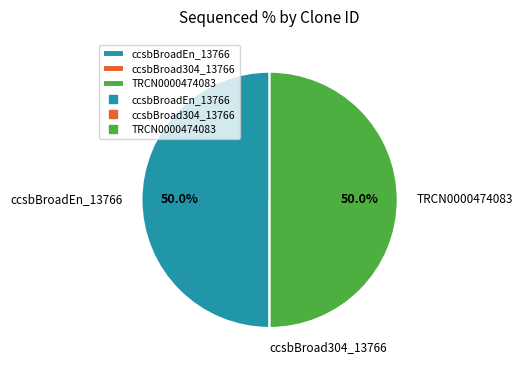

Combined, what portion of the pie is TRCN0000474083 and ccsbBroadEn_13766?

100.0%